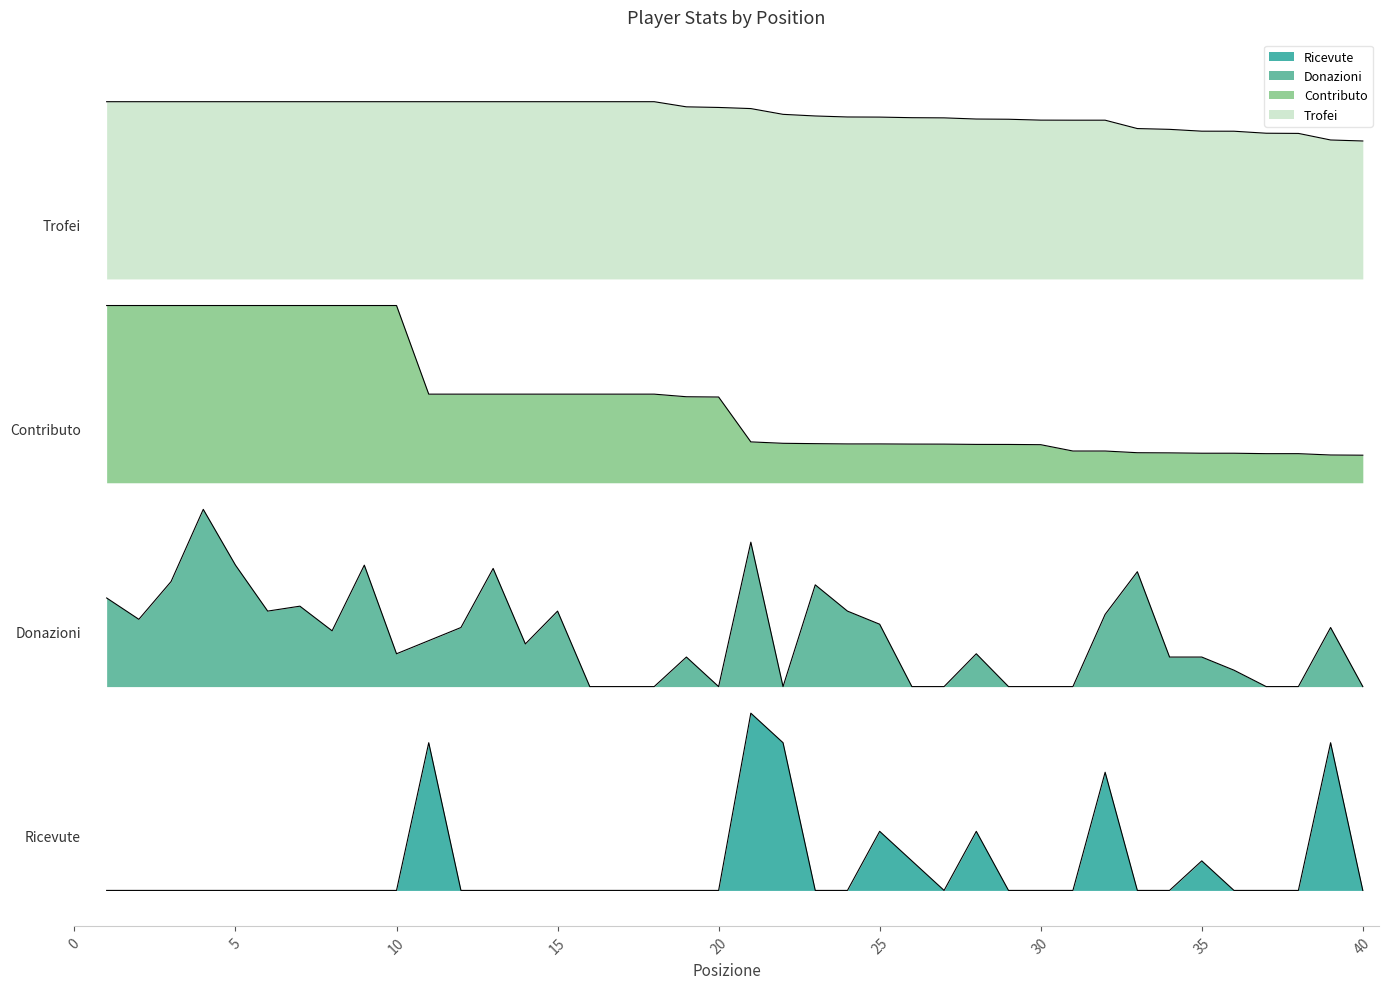

How many data points in Ricevute are above 0?

9